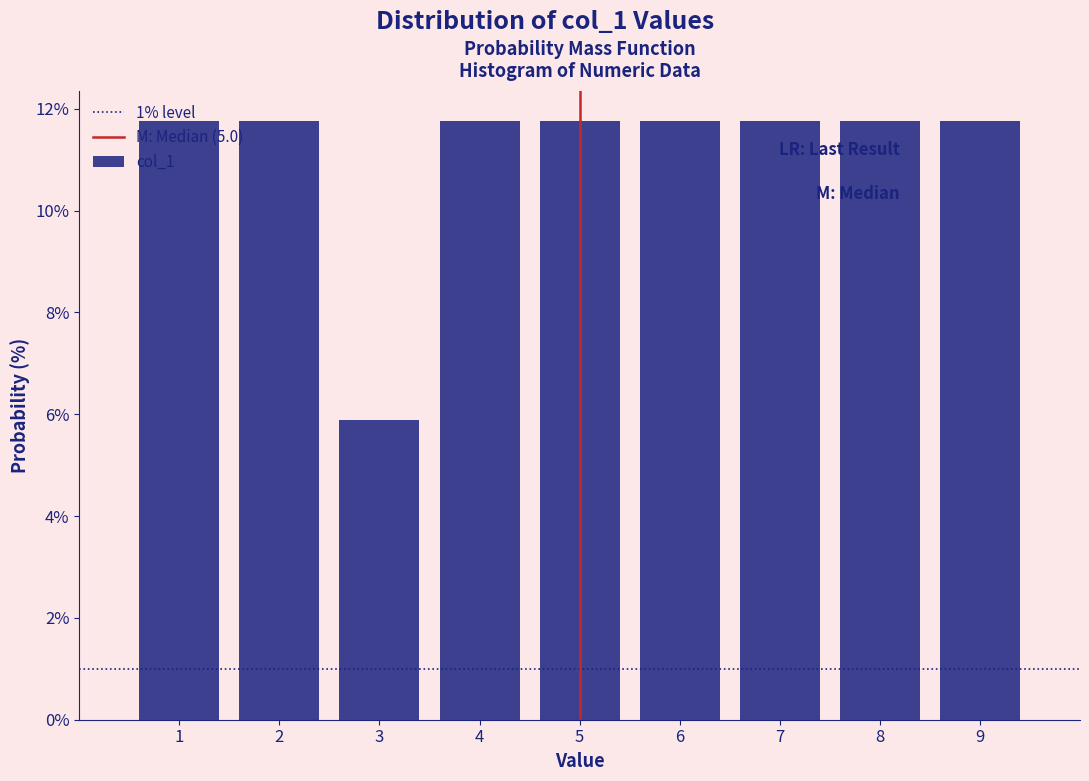

How tall is the bar that spans 2.5 to 3.5 on the x-axis? The values are not printed on the chart, so give them approximately, as read against the axis.

5.8